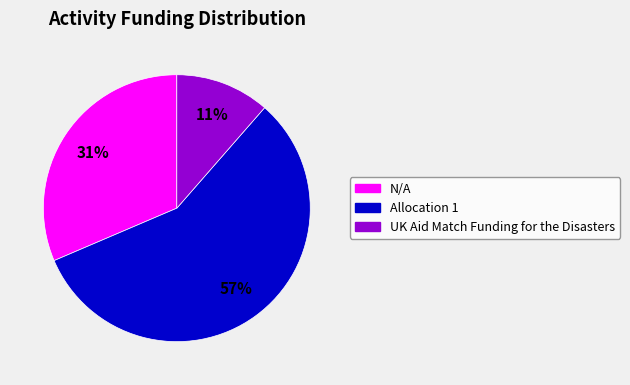

Which has a higher value, Allocation 1 or UK Aid Match Funding for the Disasters?

Allocation 1